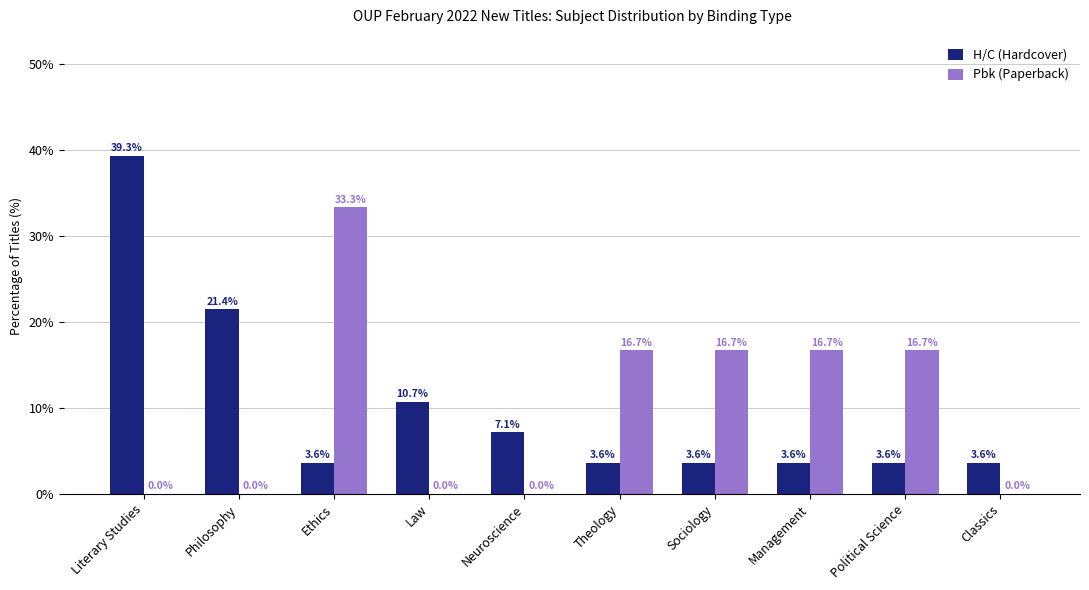

What is the total value across all series at Neuroscience?

7.1